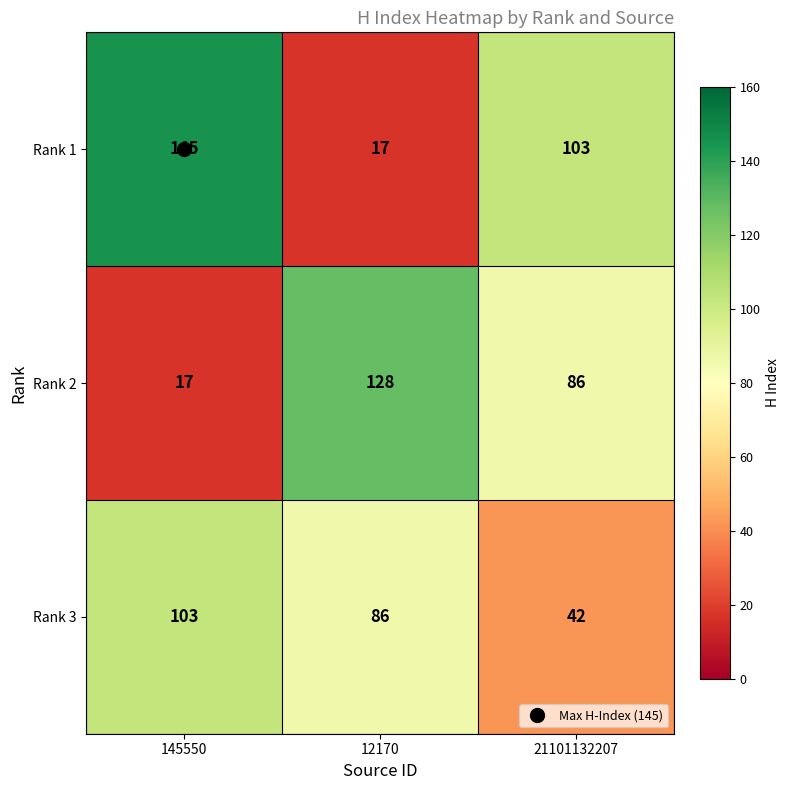

Is the value of Rank 3 at 12170 greater than the value of Rank 1 at 145550?

No